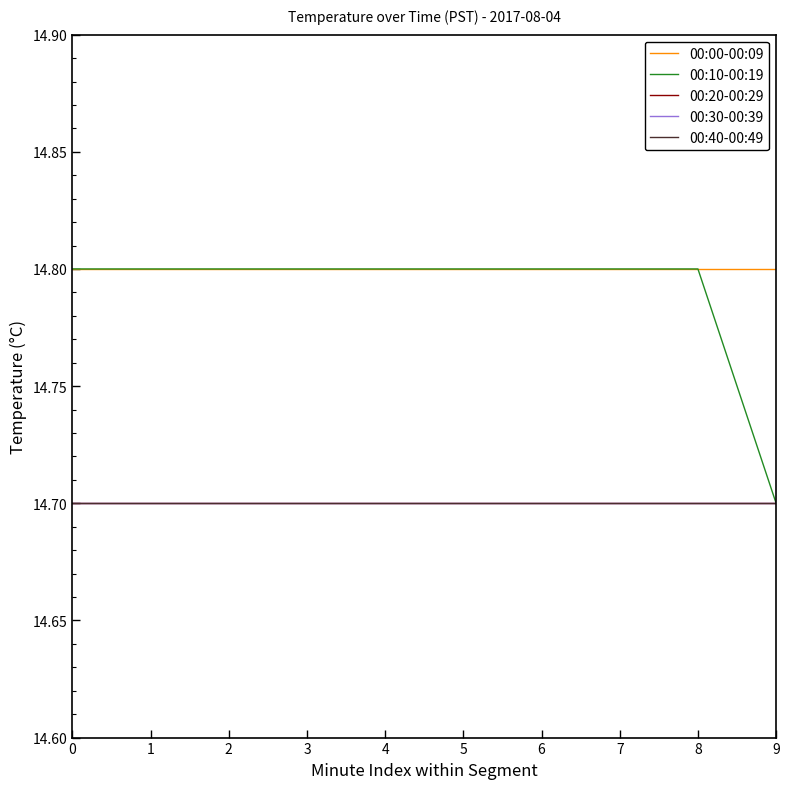

Is it true that 00:00-00:09 equals 9.8 at 8?

False